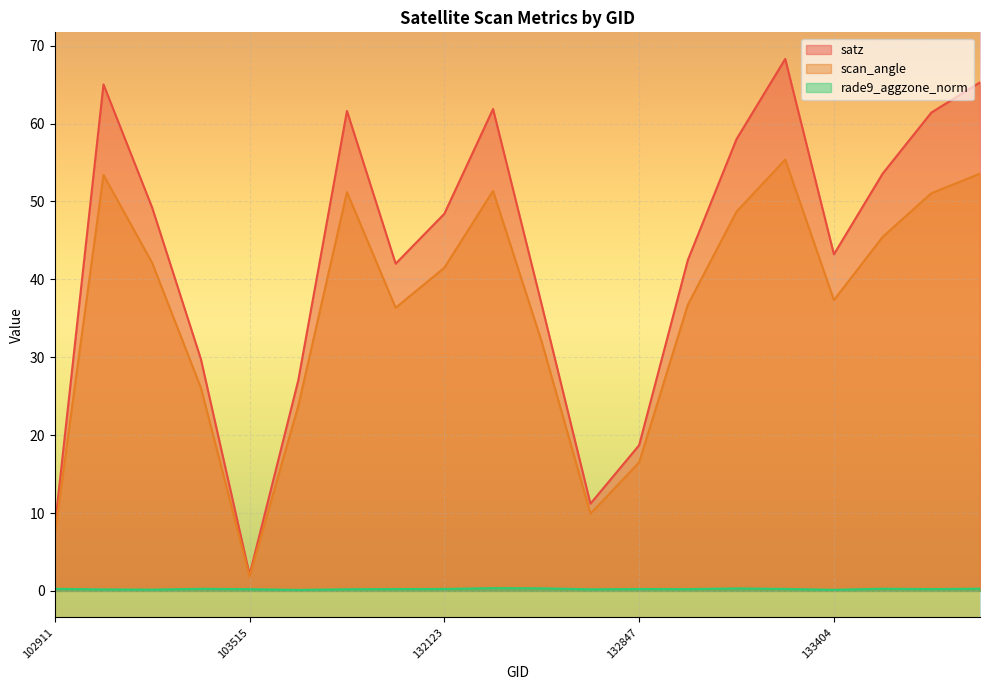

In satz, how many points are lower than both neighbors (excluding endpoints)?

4